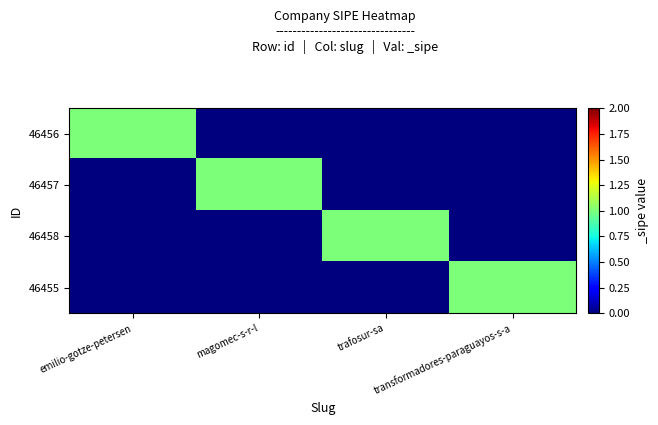

Reading left to right, what are all the values shown in this chart?

46456: emilio-gotze-petersen=1	magomec-s-r-l=0	trafosur-sa=0	transformadores-paraguayos-s-a=0
46457: emilio-gotze-petersen=0	magomec-s-r-l=1	trafosur-sa=0	transformadores-paraguayos-s-a=0
46458: emilio-gotze-petersen=0	magomec-s-r-l=0	trafosur-sa=1	transformadores-paraguayos-s-a=0
46455: emilio-gotze-petersen=0	magomec-s-r-l=0	trafosur-sa=0	transformadores-paraguayos-s-a=1